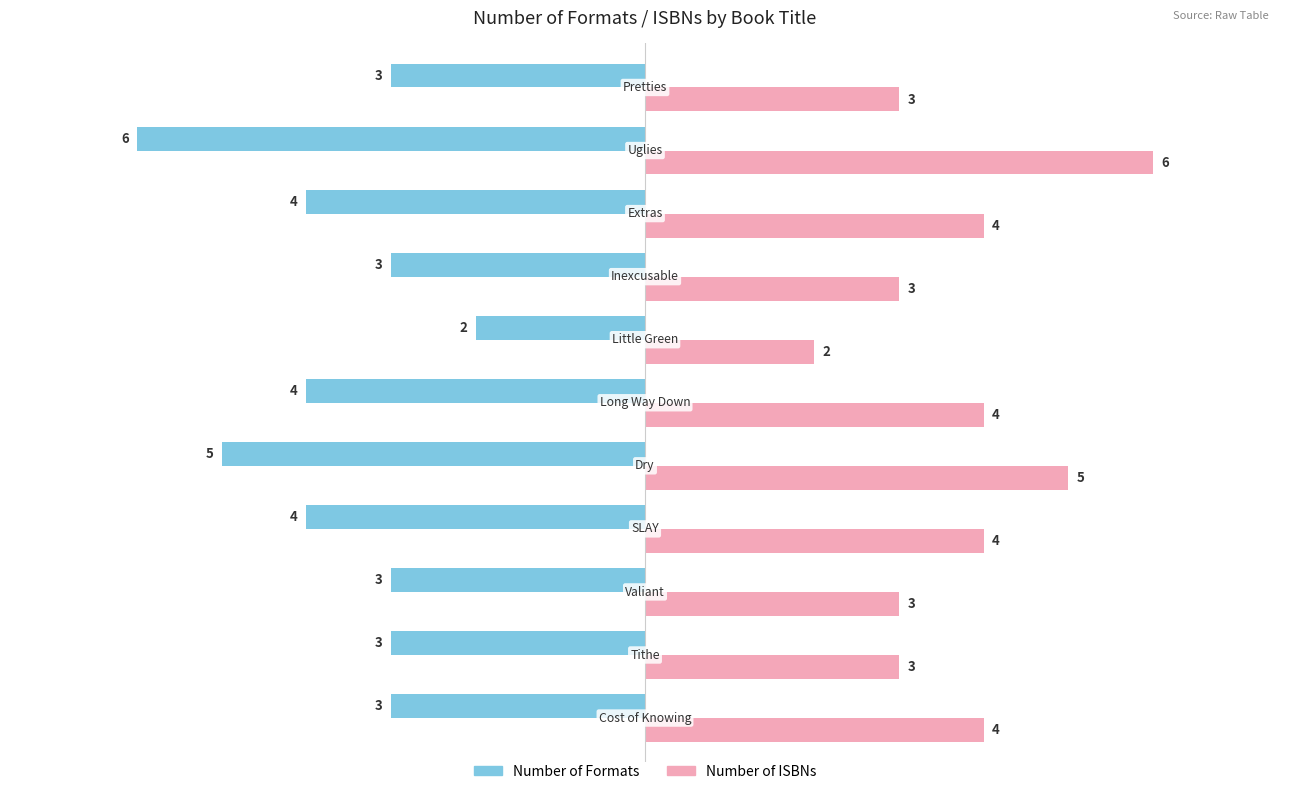

What is the highest value of the Number of ISBNs series?

6